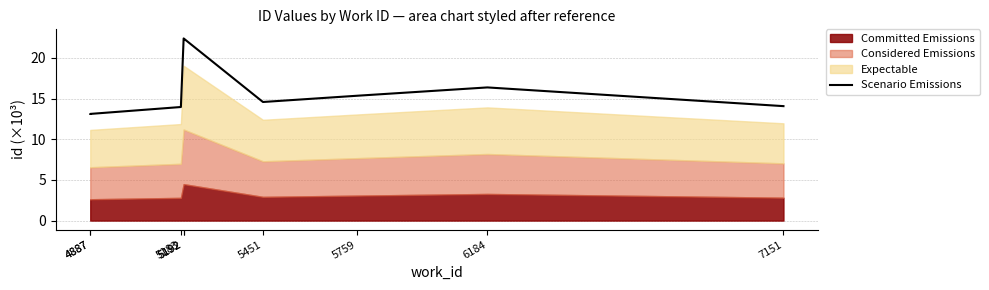

What is the average value?

16.1